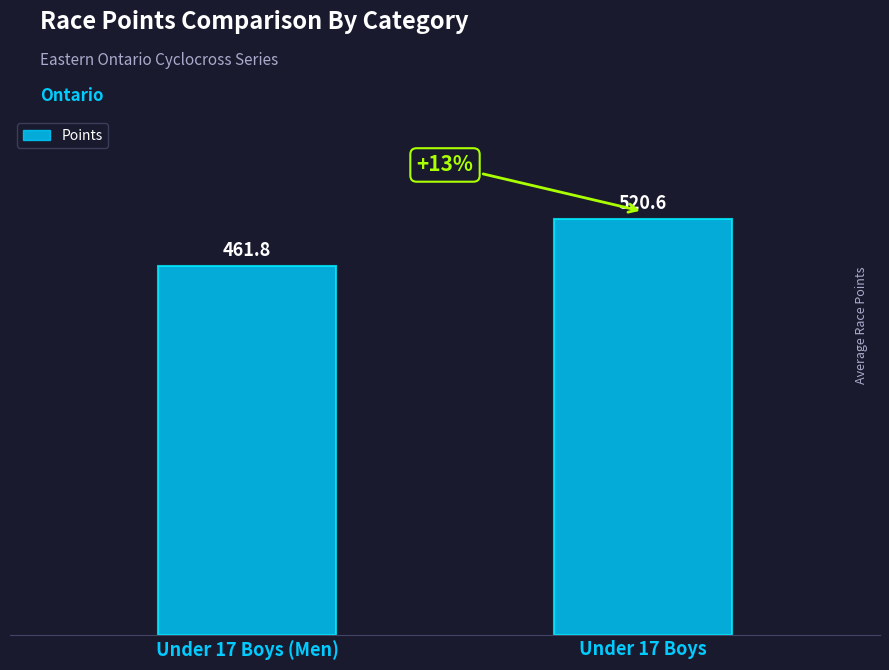

Rank the categories by value from highest to lowest.

Under 17 Boys, Under 17 Boys (Men)